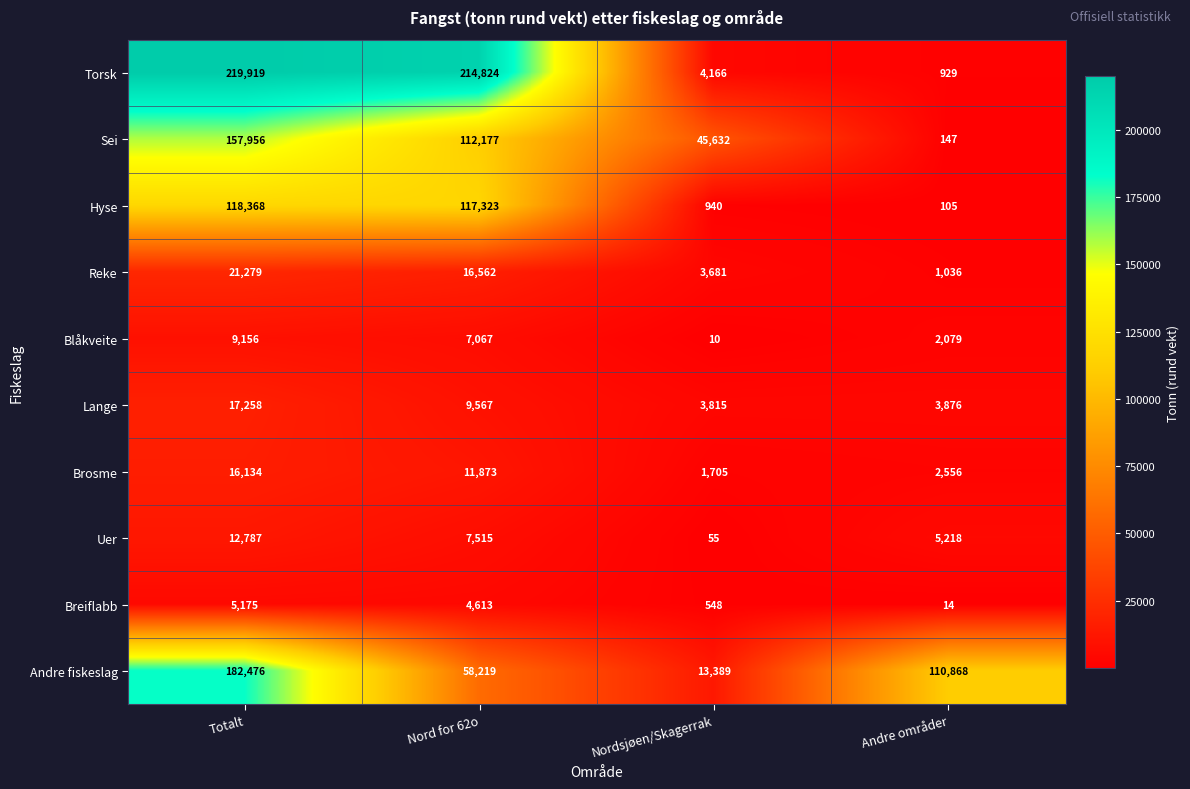

At which label does Torsk reach its peak?

Totalt